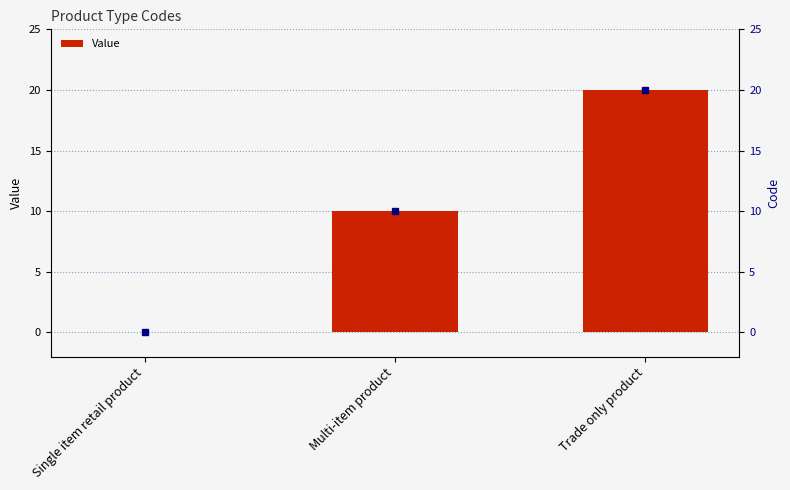

What is the change in value from Multi-item product to Trade only product?

+10